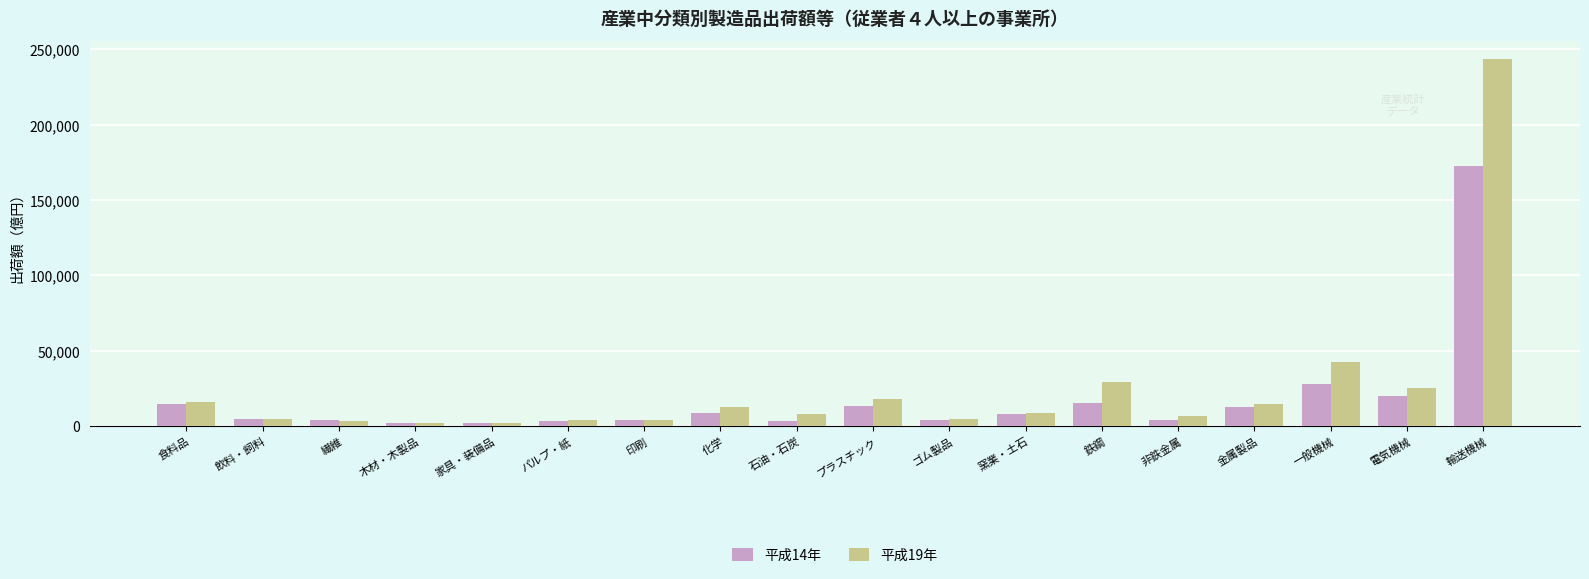

What is the minimum value for 平成14年?

1877